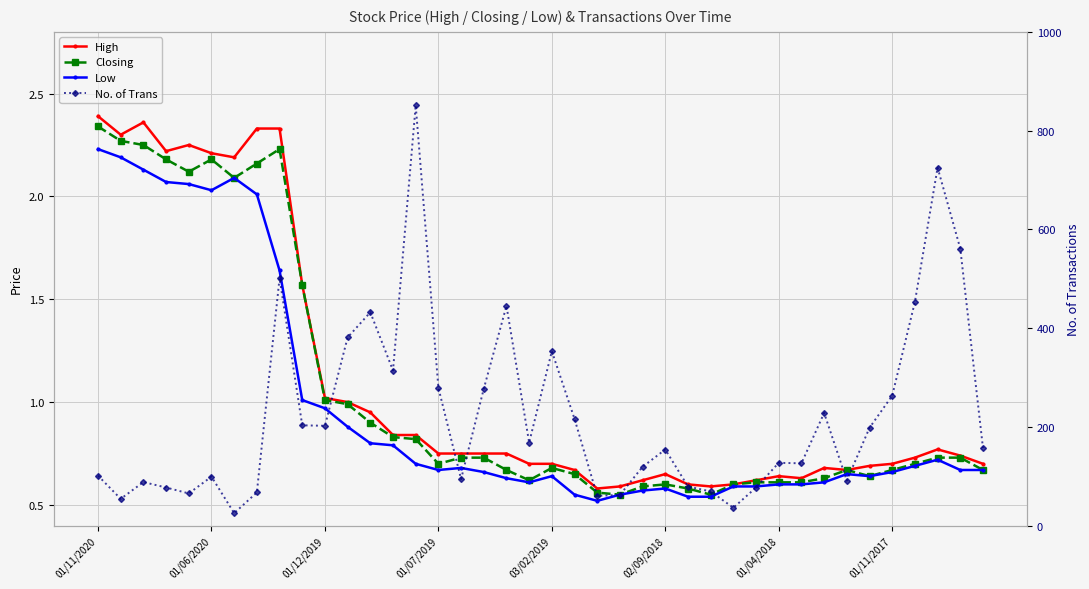

Between 01/11/2020 and 31, which series saw the biggest shift?

No. of Trans